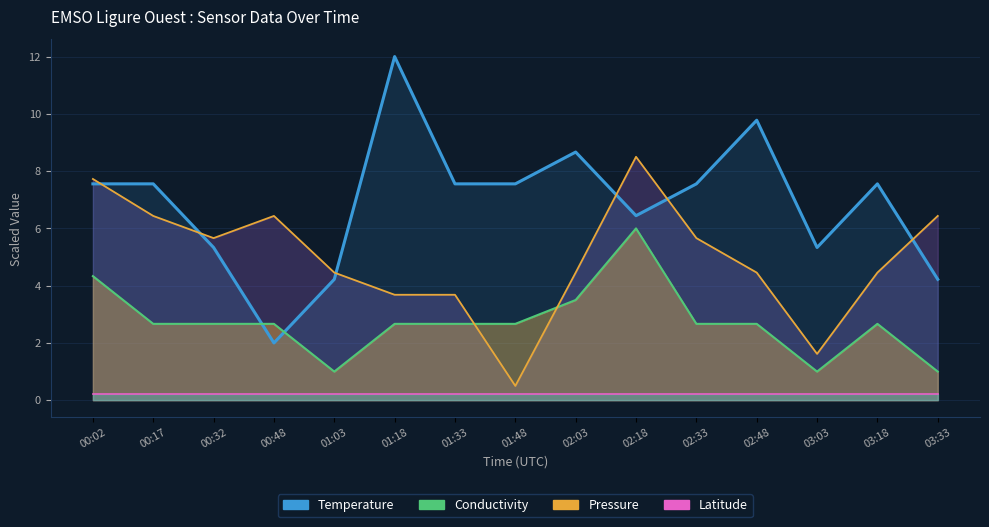

How many categories are shown in the chart?

15